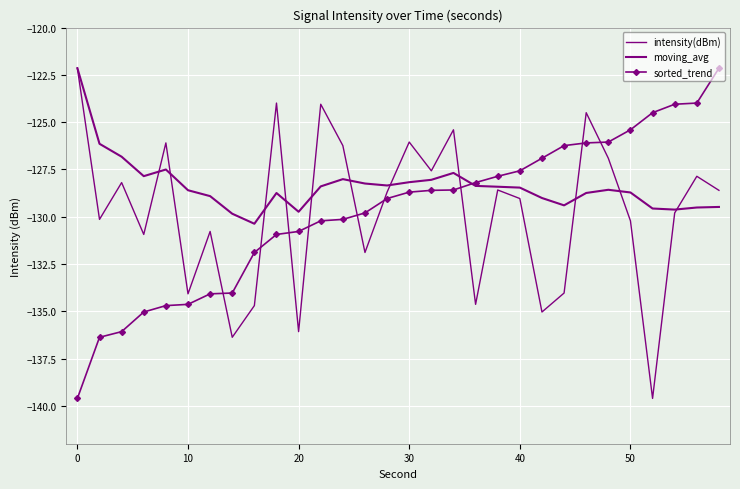

What is the smallest value displayed?

-139.6